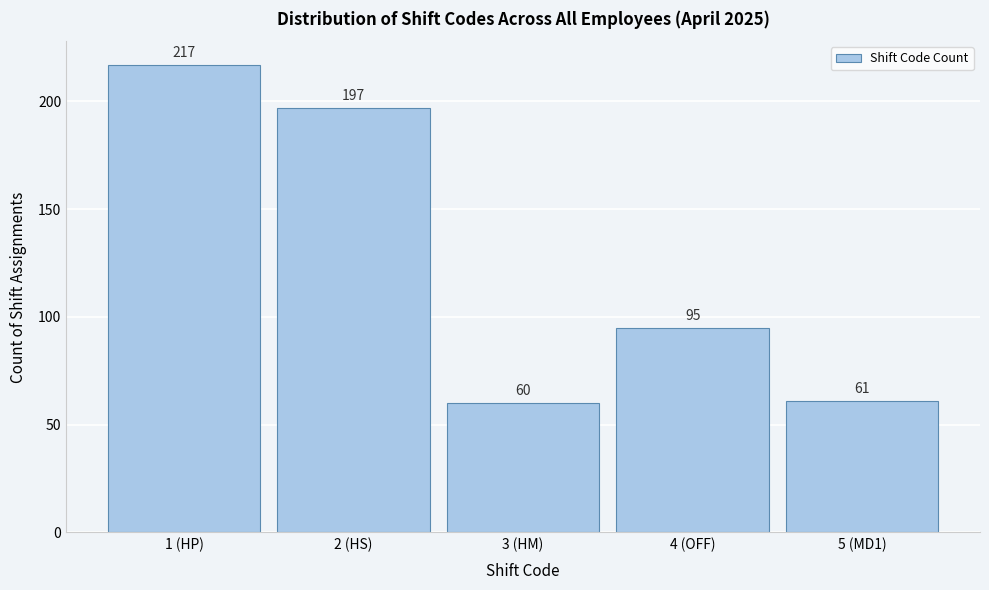

Reading left to right, what are all the values shown in this chart?

217	197	60	95	61